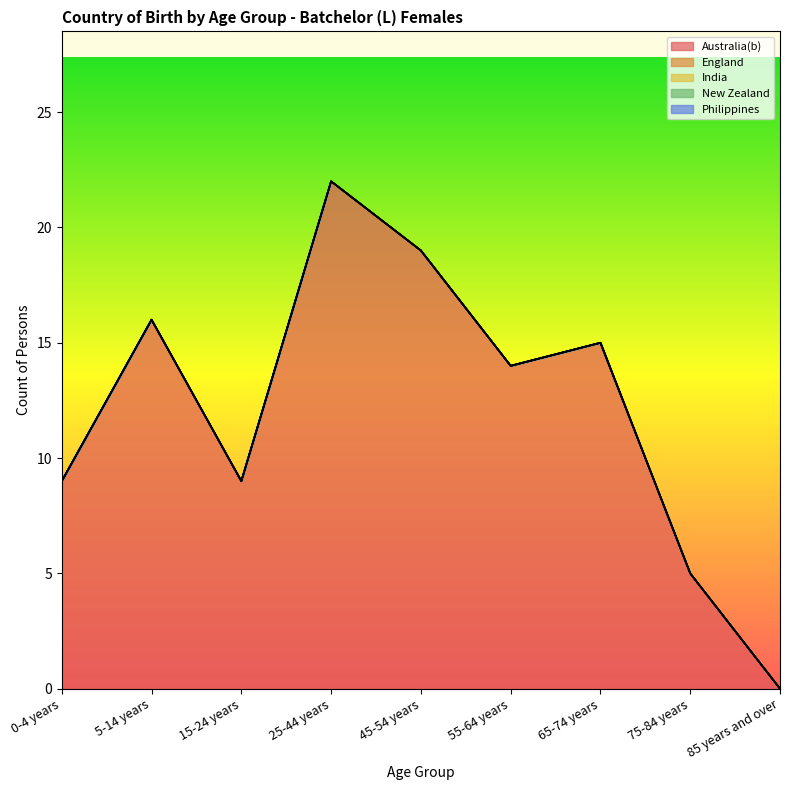

Which series has the largest total across all categories?

Australia(b)